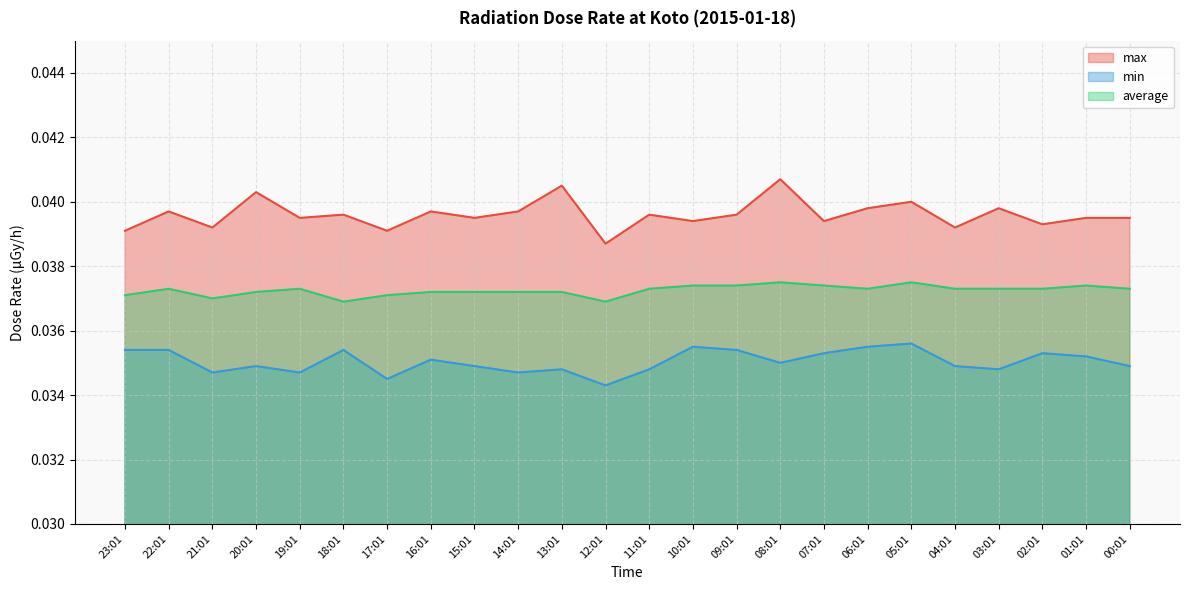

Reading right to left, list all the values displayed in this chart.

max: 00:01=0.0	01:01=0.0	02:01=0.0	03:01=0.0	04:01=0.0	05:01=0.0	06:01=0.0	07:01=0.0	08:01=0.0	09:01=0.0	10:01=0.0	11:01=0.0	12:01=0.0	13:01=0.0	14:01=0.0	15:01=0.0	16:01=0.0	17:01=0.0	18:01=0.0	19:01=0.0	20:01=0.0	21:01=0.0	22:01=0.0	23:01=0.0
min: 00:01=0.0	01:01=0.0	02:01=0.0	03:01=0.0	04:01=0.0	05:01=0.0	06:01=0.0	07:01=0.0	08:01=0.0	09:01=0.0	10:01=0.0	11:01=0.0	12:01=0.0	13:01=0.0	14:01=0.0	15:01=0.0	16:01=0.0	17:01=0.0	18:01=0.0	19:01=0.0	20:01=0.0	21:01=0.0	22:01=0.0	23:01=0.0
average: 00:01=0.0	01:01=0.0	02:01=0.0	03:01=0.0	04:01=0.0	05:01=0.0	06:01=0.0	07:01=0.0	08:01=0.0	09:01=0.0	10:01=0.0	11:01=0.0	12:01=0.0	13:01=0.0	14:01=0.0	15:01=0.0	16:01=0.0	17:01=0.0	18:01=0.0	19:01=0.0	20:01=0.0	21:01=0.0	22:01=0.0	23:01=0.0